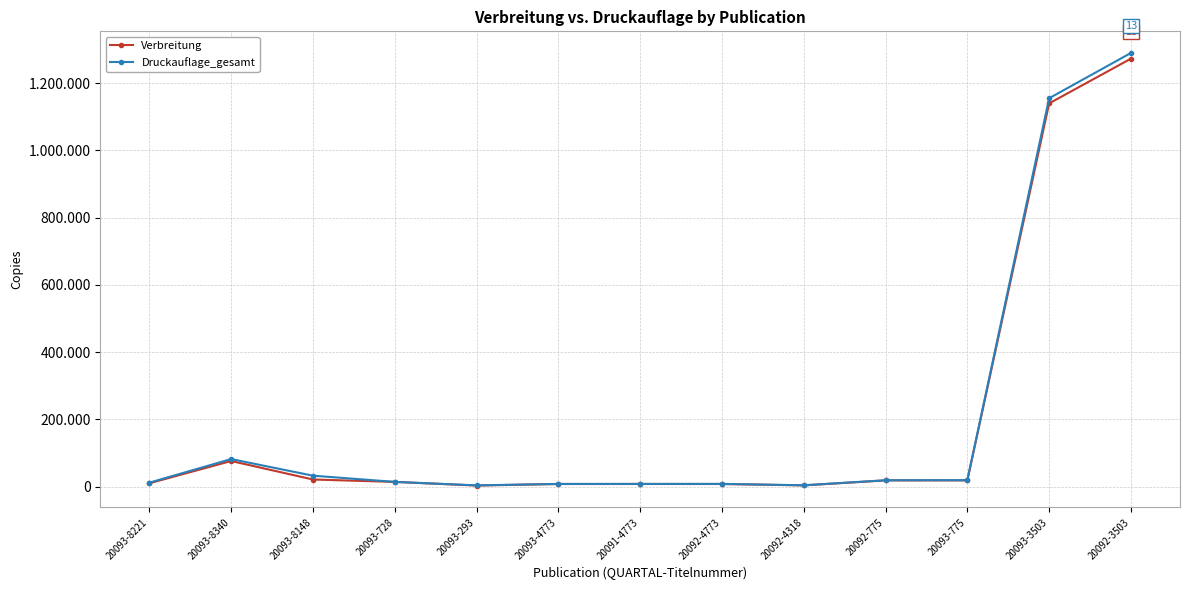

What position from the left is 20091-4773?

7